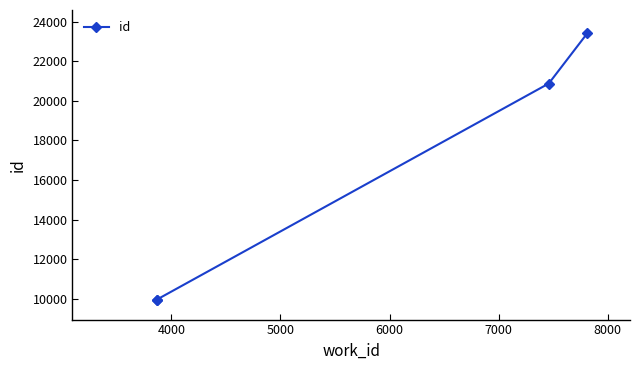

Approximately how many times larger is the value at 4000 compared to 6000?

0.4